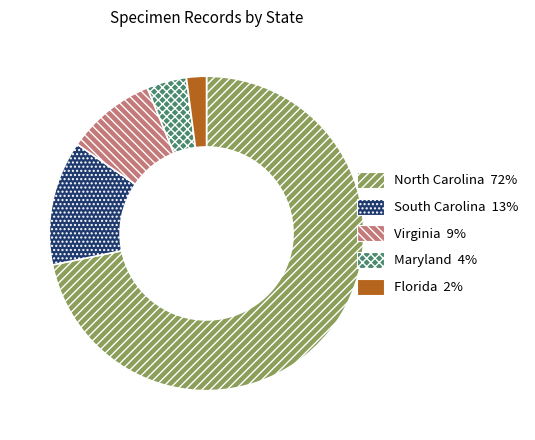

Is South Carolina the majority of the pie?

No